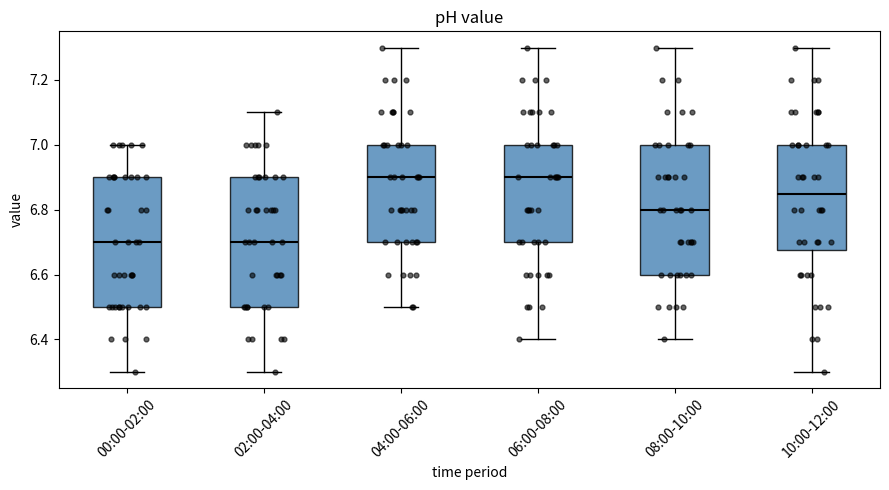

Reading left to right, transcribe this box plot: for each box, give where its median line is, the range the box spans, and where its two whiskers end, as read against the y-axis. The values are not printed on the chart, so give them approximately, as read against the axis.

00:00-02:00: median 6.70, box 6.50 to 6.90, whiskers 6.30 to 7.00
02:00-04:00: median 6.70, box 6.50 to 6.90, whiskers 6.30 to 7.10
04:00-06:00: median 6.90, box 6.70 to 7.00, whiskers 6.50 to 7.30
06:00-08:00: median 6.90, box 6.70 to 7.00, whiskers 6.40 to 7.30
08:00-10:00: median 6.80, box 6.60 to 7.00, whiskers 6.40 to 7.30
10:00-12:00: median 6.86, box 6.68 to 7.00, whiskers 6.30 to 7.30